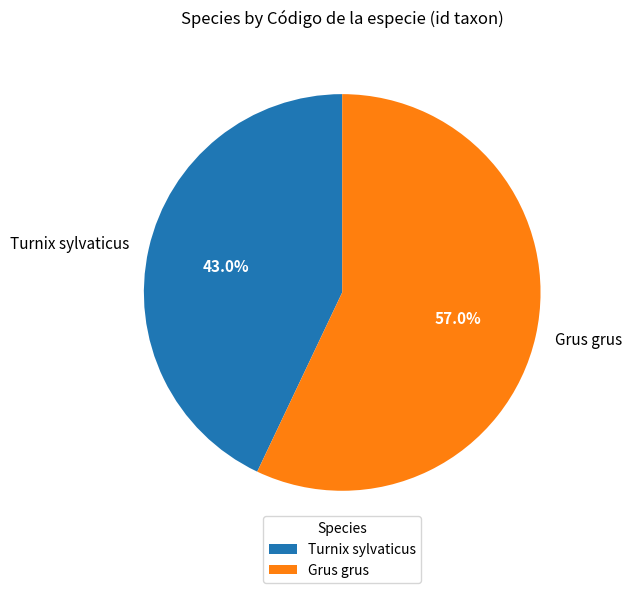

Approximately how many times larger is the value at Turnix sylvaticus compared to Grus grus?

0.8